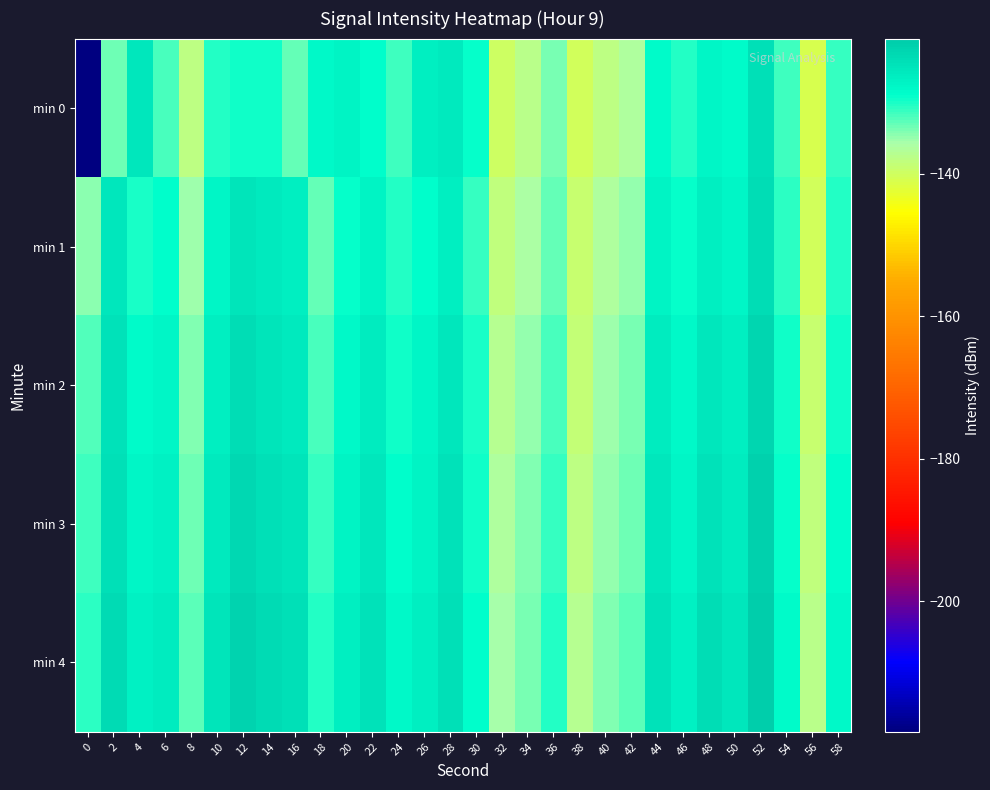

Reading left to right, transcribe all the data shown in this chart.

min 0: 0=-218.3	2=-133.4	4=-125.5	6=-131.7	8=-137.8	10=-130.5	12=-129.4	14=-129.4	16=-133.0	18=-128.0	20=-127.2	22=-128.8	24=-131.5	26=-126.3	28=-125.7	30=-129.0	32=-140.0	34=-137.4	36=-133.8	38=-140.3	40=-137.8	42=-136.4	44=-128.3	46=-130.5	48=-127.7	50=-128.5	52=-124.3	54=-131.5	56=-141.0	58=-131.2
min 1: 0=-134.7	2=-125.3	4=-129.9	6=-128.7	8=-135.4	10=-127.8	12=-125.0	14=-125.9	16=-126.4	18=-133.0	20=-129.1	22=-127.3	24=-130.5	26=-128.9	28=-126.7	30=-131.2	32=-138.4	34=-136.1	36=-132.8	38=-139.2	40=-136.5	42=-135.0	44=-127.1	46=-129.3	48=-126.4	50=-127.8	52=-123.9	54=-130.8	56=-140.2	58=-130.5
min 2: 0=-132.1	2=-124.8	4=-128.3	6=-127.5	8=-134.0	10=-126.5	12=-123.8	14=-124.9	16=-125.7	18=-131.8	20=-128.0	22=-126.2	24=-129.4	26=-127.8	28=-125.5	30=-130.1	32=-137.2	34=-135.0	36=-131.7	38=-138.5	40=-135.4	42=-133.9	44=-126.0	46=-128.2	48=-125.3	50=-126.7	52=-122.8	54=-129.7	56=-139.1	58=-129.4
min 3: 0=-131.5	2=-124.1	4=-127.6	6=-126.8	8=-133.3	10=-125.8	12=-123.1	14=-124.2	16=-125.0	18=-131.1	20=-127.3	22=-125.5	24=-128.7	26=-127.1	28=-124.8	30=-129.4	32=-136.5	34=-134.3	36=-131.0	38=-137.8	40=-134.7	42=-133.2	44=-125.3	46=-127.5	48=-124.6	50=-126.0	52=-122.1	54=-129.0	56=-138.4	58=-128.7
min 4: 0=-130.8	2=-123.4	4=-126.9	6=-126.1	8=-132.6	10=-125.1	12=-122.4	14=-123.5	16=-124.3	18=-130.4	20=-126.6	22=-124.8	24=-128.0	26=-126.4	28=-124.1	30=-128.7	32=-135.8	34=-133.6	36=-130.3	38=-137.1	40=-134.0	42=-132.5	44=-124.6	46=-126.8	48=-123.9	50=-125.3	52=-121.4	54=-128.3	56=-137.7	58=-128.0